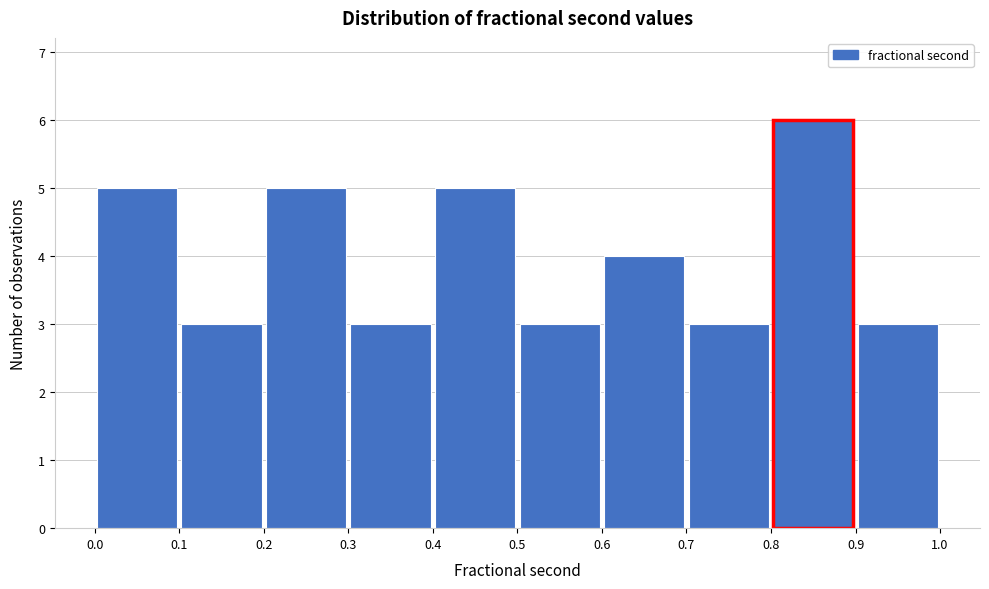

Reading left to right, list every bar in this chart as the range it spans on the x-axis followed by its height. The values are not printed on the chart, so give them approximately, as read against the axis.

0.0 to 0.1: 5
0.1 to 0.2: 3
0.2 to 0.3: 5
0.3 to 0.4: 3
0.4 to 0.5: 5
0.5 to 0.6: 3
0.6 to 0.7: 4
0.7 to 0.8: 3
0.8 to 0.9: 6
0.9 to 1.0: 3